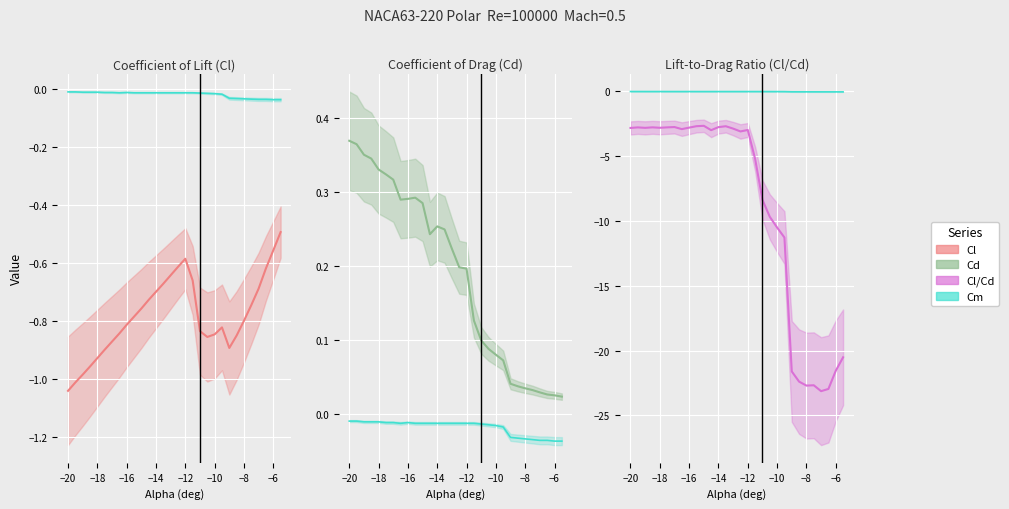

Reading right to left, what are all the values shown in this chart?

Cl: -0.5	-0.6	-0.6	-0.7	-0.7	-0.8	-0.8	-0.9	-0.8	-0.8	-0.9	-0.8	-0.7	-0.6	-0.6	-0.6	-0.7	-0.7	-0.7	-0.8	-0.8	-0.8	-0.8	-0.9	-0.9	-0.9	-1.0	-1.0	-1.0	-1.0
Cm: -0.0	-0.0	-0.0	-0.0	-0.0	-0.0	-0.0	-0.0	-0.0	-0.0	-0.0	-0.0	-0.0	-0.0	-0.0	-0.0	-0.0	-0.0	-0.0	-0.0	-0.0	-0.0	-0.0	-0.0	-0.0	-0.0	-0.0	-0.0	-0.0	-0.0
Cd: 0.0	0.0	0.0	0.0	0.0	0.0	0.0	0.0	0.1	0.1	0.1	0.1	0.1	0.2	0.2	0.2	0.2	0.3	0.2	0.3	0.3	0.3	0.3	0.3	0.3	0.3	0.3	0.4	0.4	0.4
Cl/Cd: -20.5	-21.6	-23.0	-23.1	-22.7	-22.7	-22.4	-21.6	-11.3	-10.5	-9.7	-8.4	-5.2	-3.0	-3.1	-2.9	-2.7	-2.8	-3.0	-2.7	-2.7	-2.8	-2.9	-2.8	-2.8	-2.8	-2.8	-2.8	-2.8	-2.8